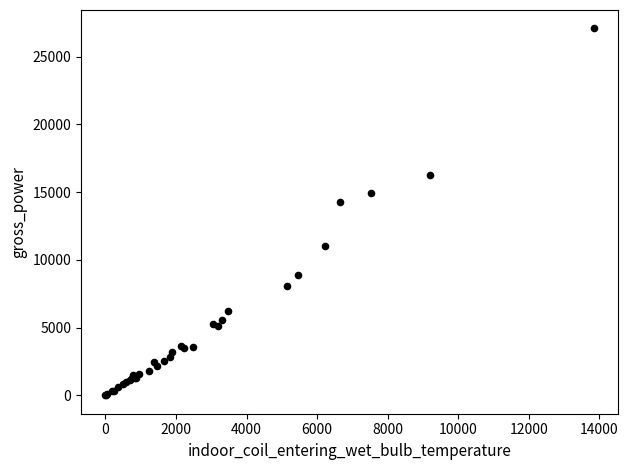

What Y value in the scatter plot is closest to 13538?

14283